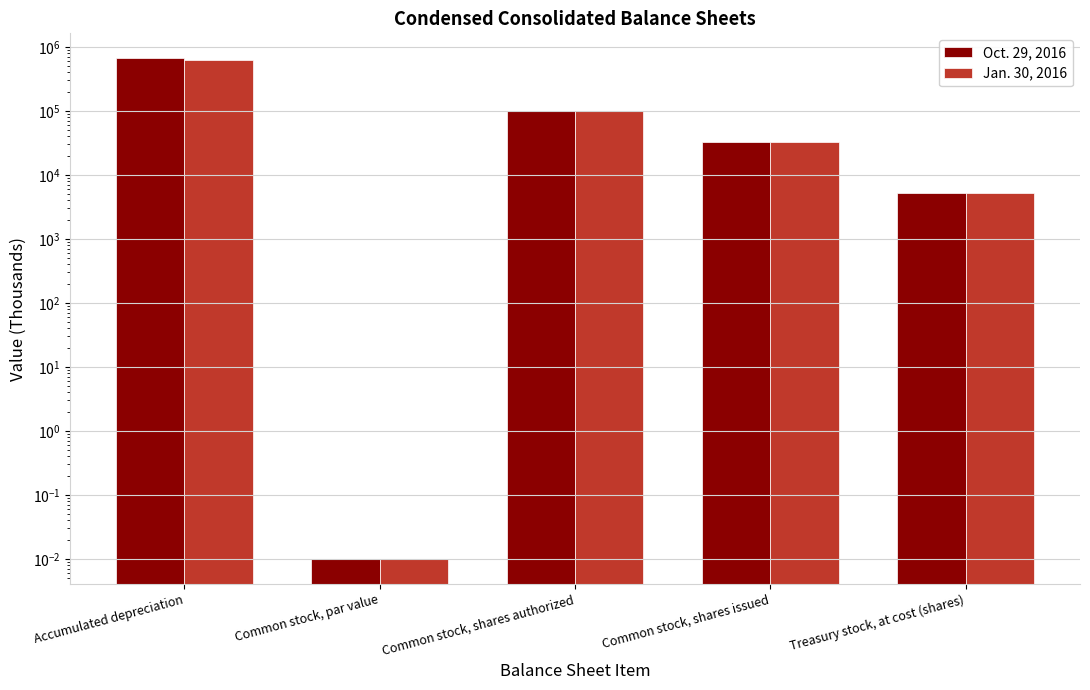

Rank the series at Common stock, shares authorized from lowest to highest value.

Oct. 29, 2016, Jan. 30, 2016